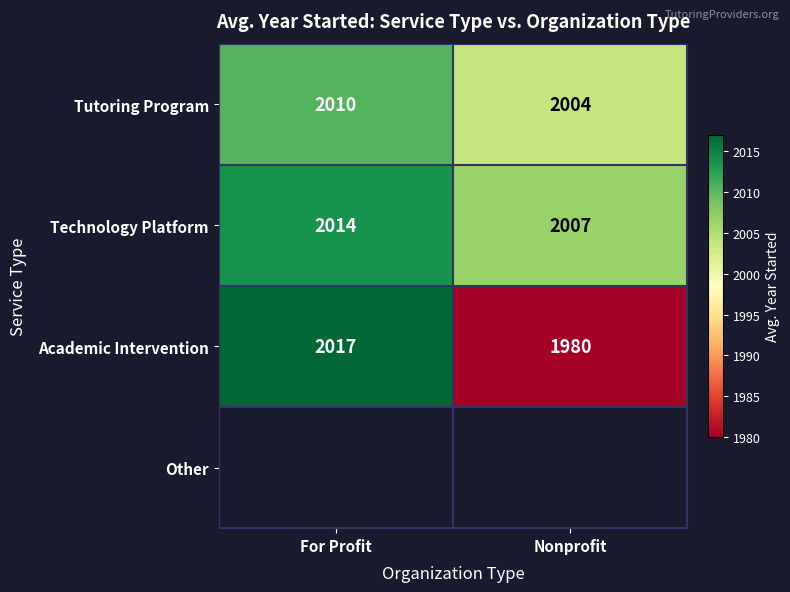

Is the value of Technology Platform at For Profit greater than the value of Academic Intervention at For Profit?

No